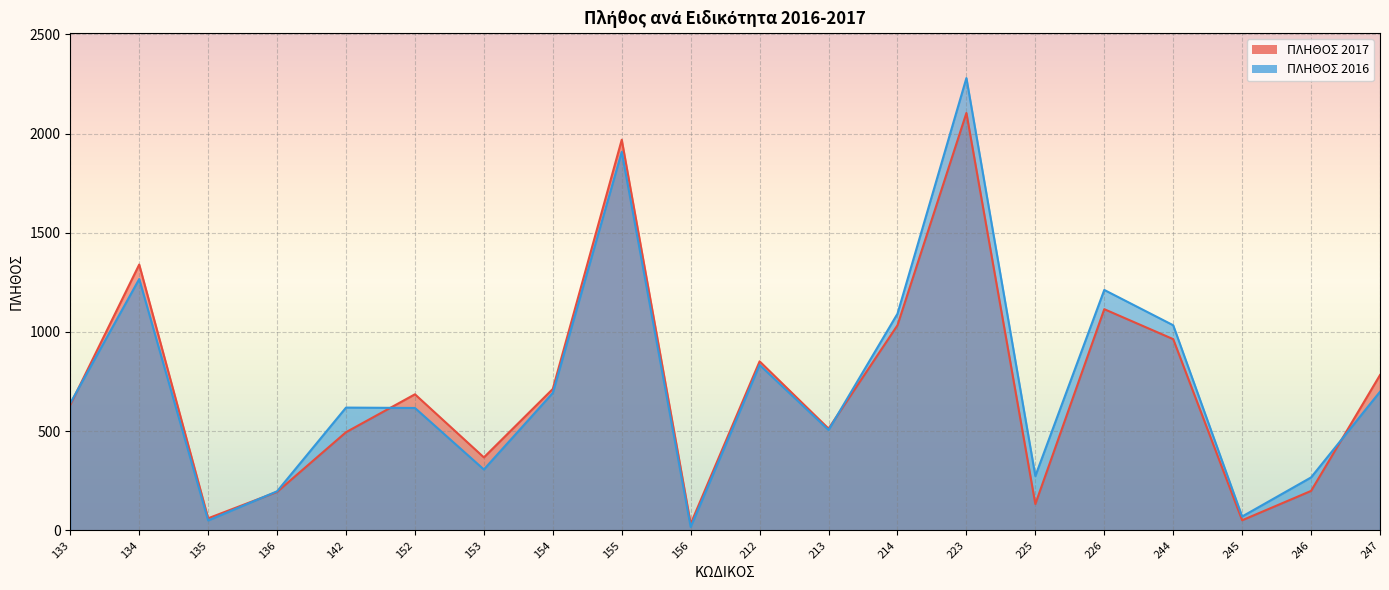

Reading right to left, extract all data points from this chart.

ΠΛΗΘΟΣ 2017: 783	199	51	964	1115	133	2104	1034	513	852	33	1969	713	368	686	495	194	61	1340	633
ΠΛΗΘΟΣ 2016: 699	267	70	1034	1212	274	2280	1092	506	834	17	1908	693	307	617	619	197	50	1267	641